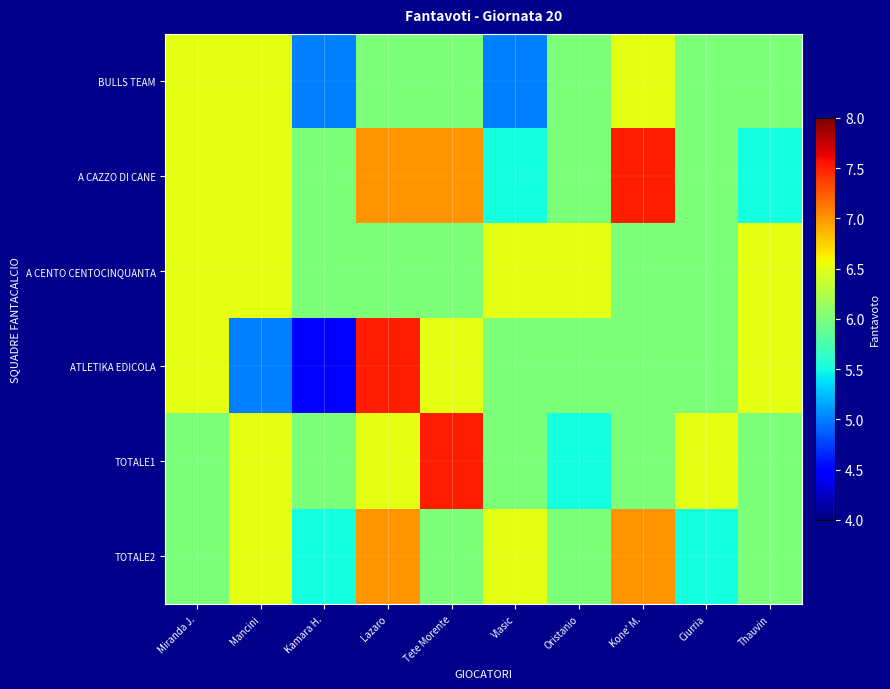

At which category is the sum across all series the highest?

Lazaro